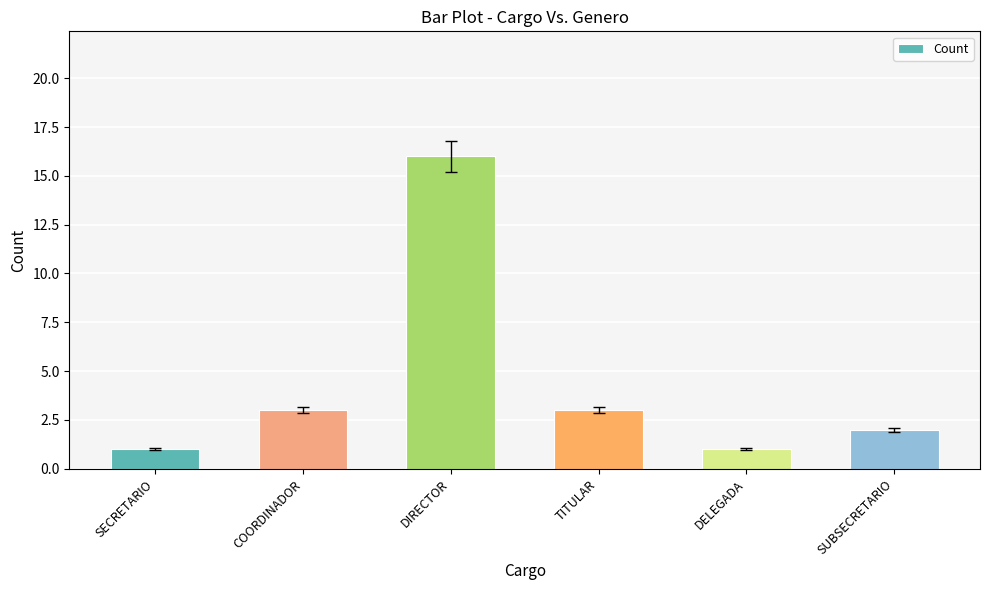

Does the chart contain stacked bars?

No